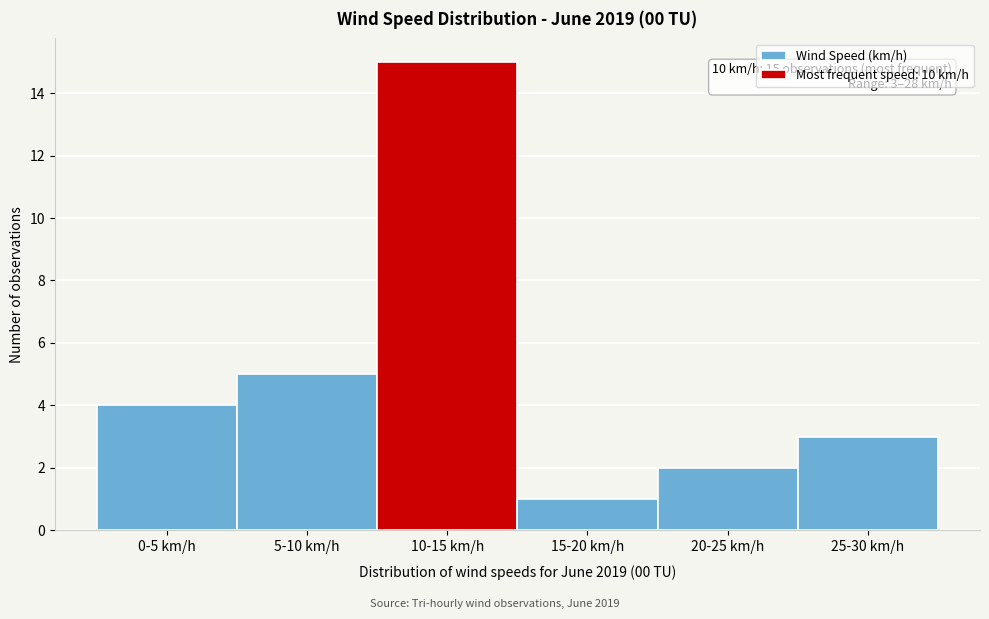

Reading left to right, list all the values displayed in this chart.

0-5 km/h=4	5-10 km/h=5	10-15 km/h=15	15-20 km/h=1	20-25 km/h=2	25-30 km/h=3